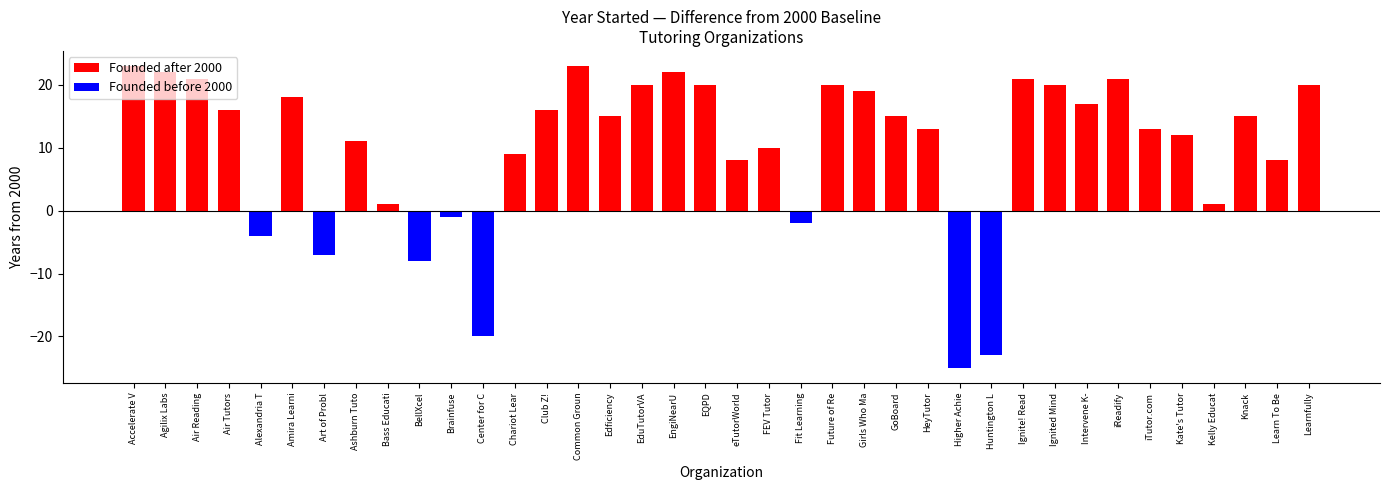

Between 2 and 37, which is larger?

2